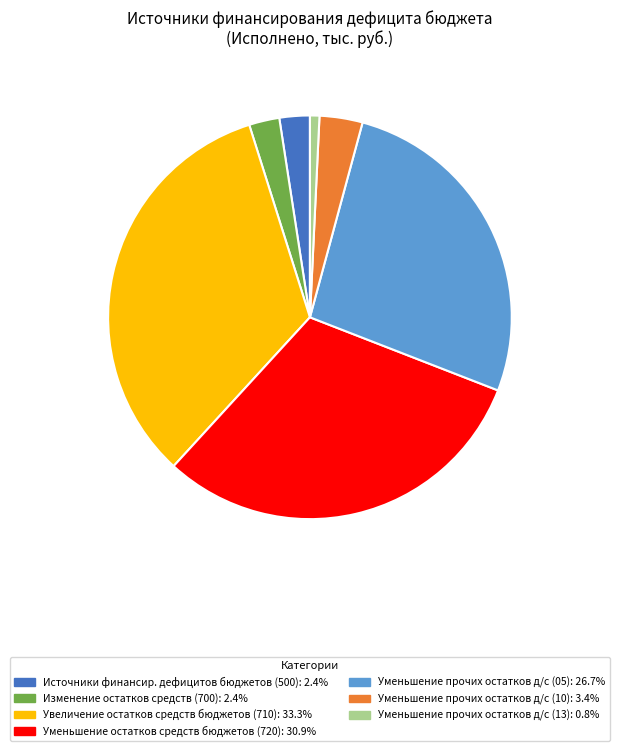

Does any single category account for the majority?

No